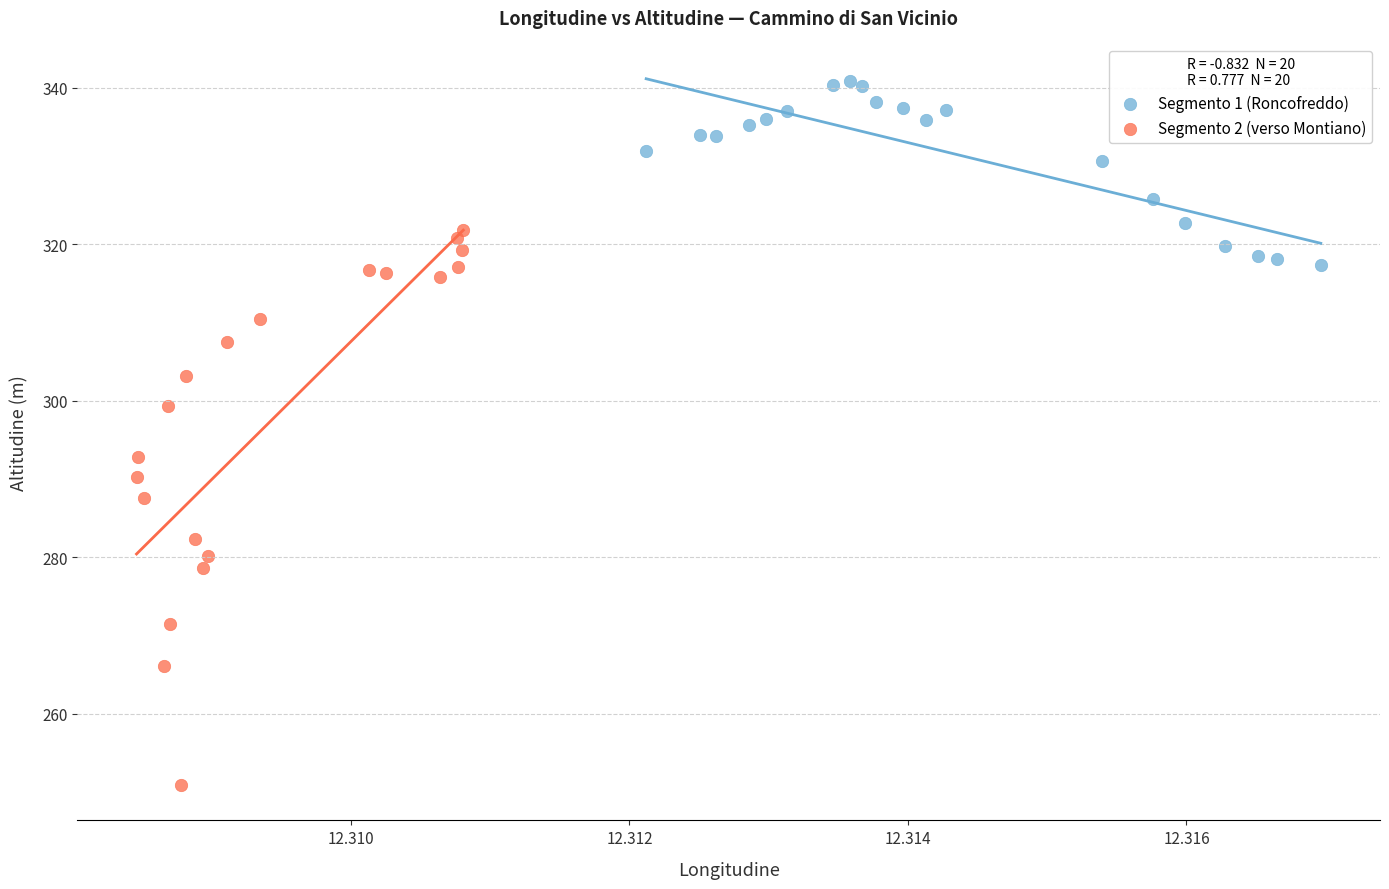

Which series contains the highest Y value?

Segmento 1 (Roncofreddo)